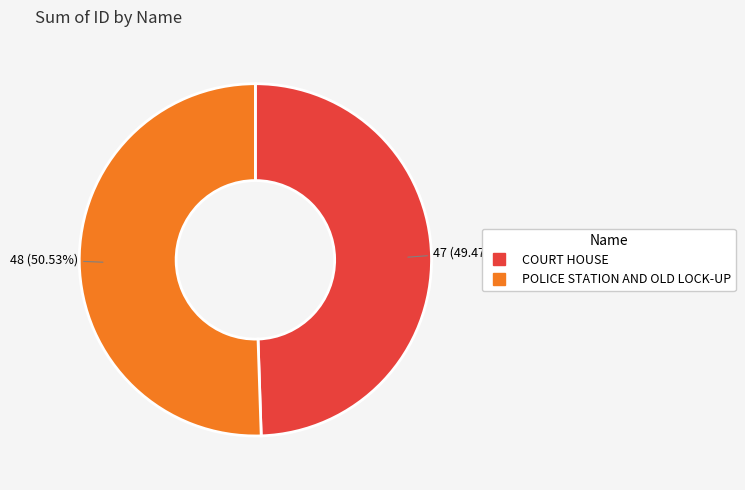

To the nearest percent, what is the average slice percentage?

50%